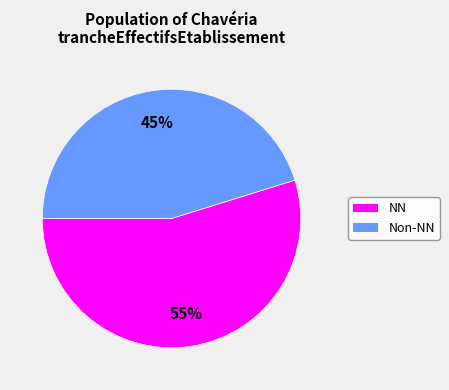

Is there any slice that represents more than half of the pie?

Yes